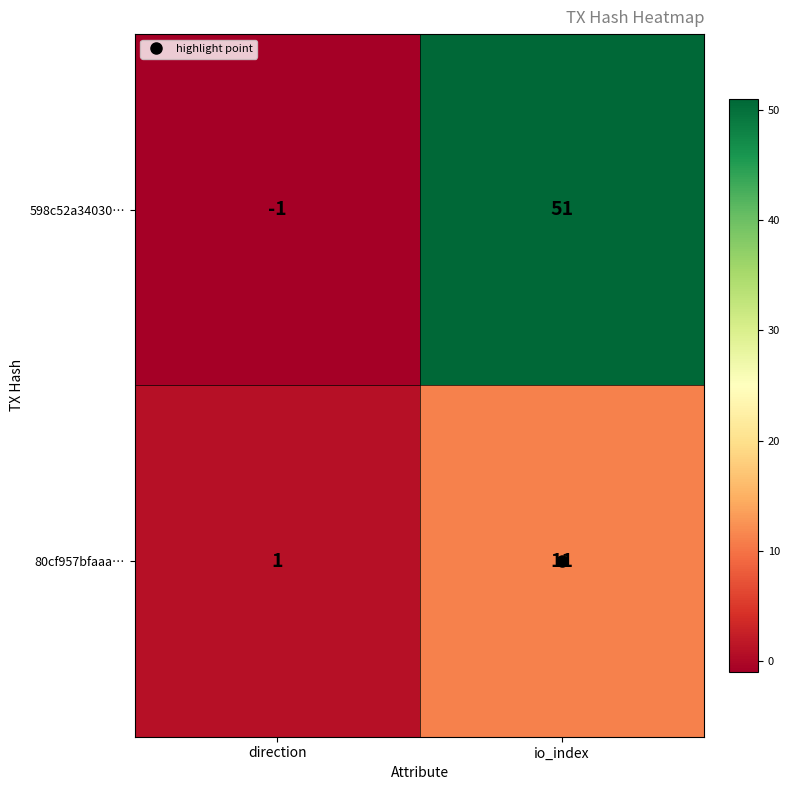

What value does the 598c52a34030… series have at io_index, to the nearest 10?

50